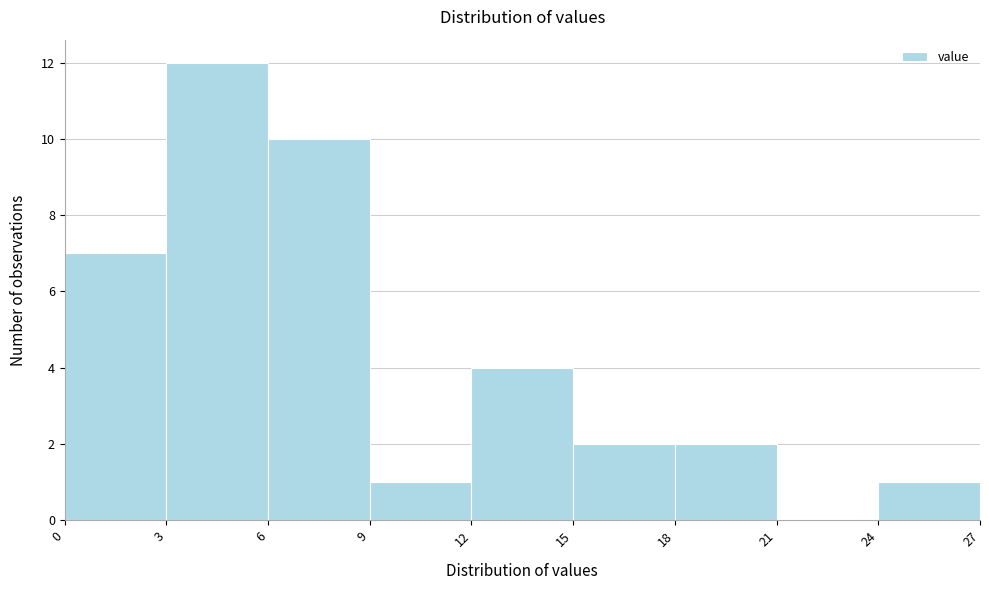

Reading left to right, transcribe this chart: for each bar, give the range it covers on the x-axis and its height. The values are not printed on the chart, so give them approximately, as read against the axis.

0 to 3: 7
3 to 6: 12
6 to 9: 10
9 to 12: 1
12 to 15: 4
15 to 18: 2
18 to 21: 2
21 to 24: 0
24 to 27: 1